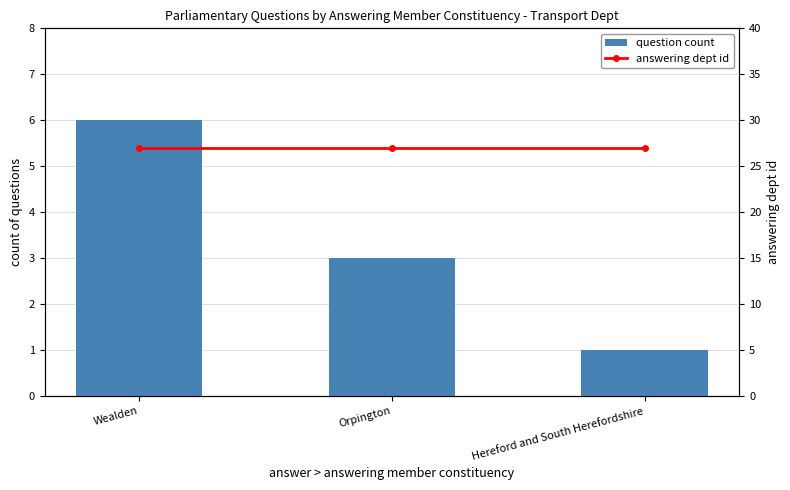

The answering dept id series shows 27 at Orpington. True or false?

True